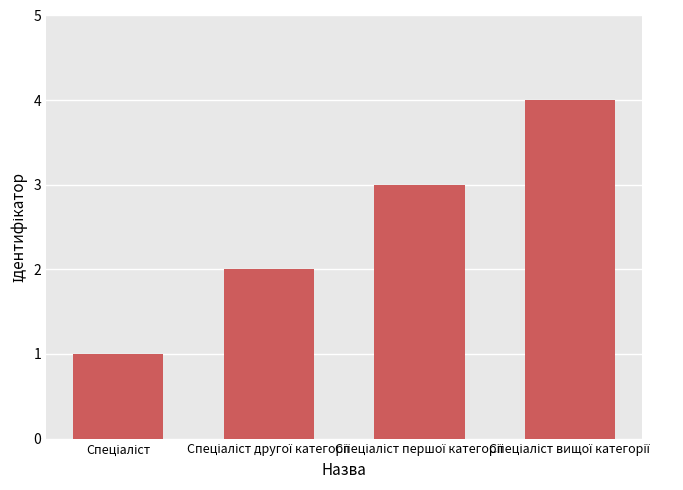

What is the sum of all values?

10